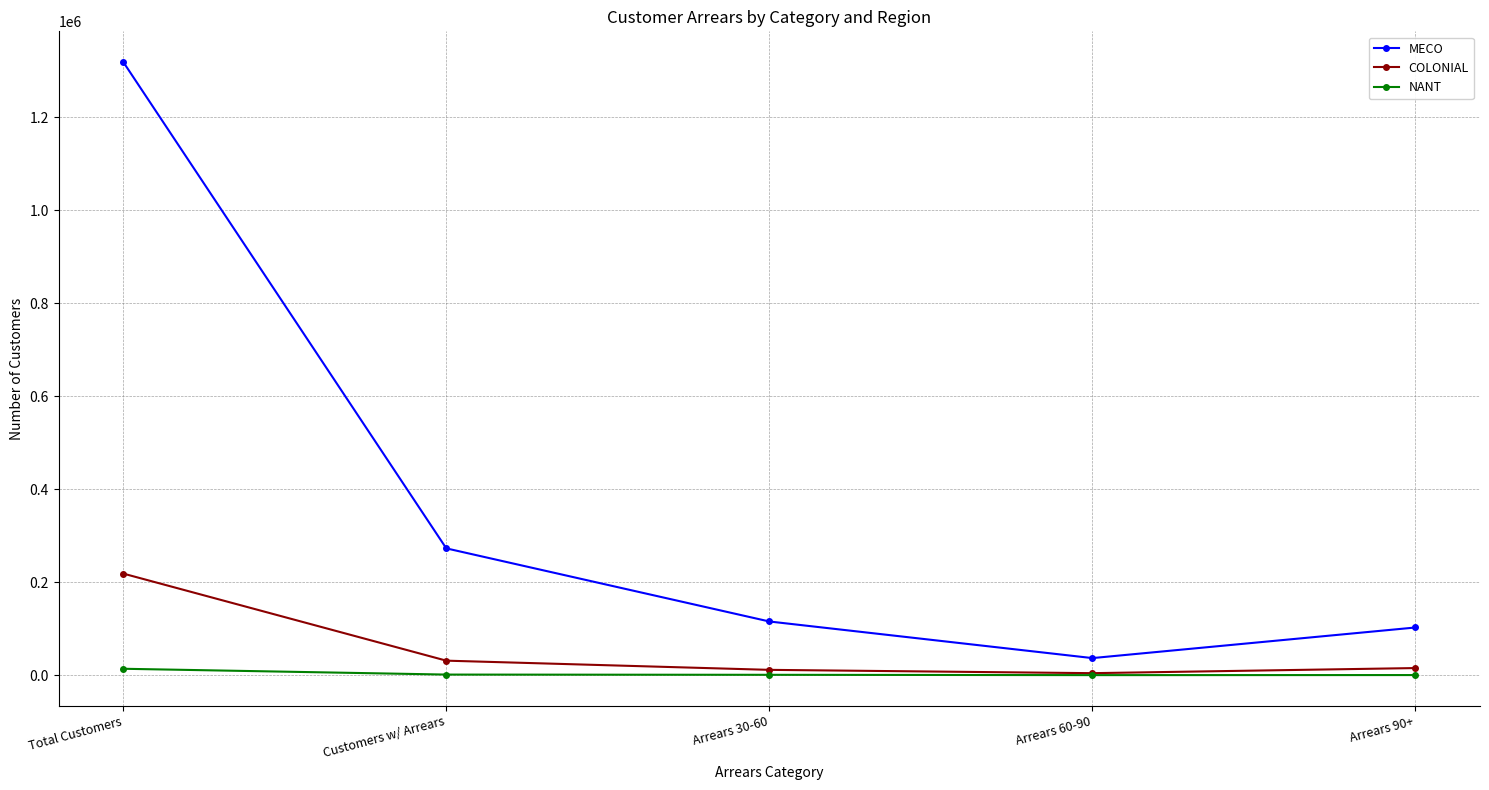

What is the label of the 4th point from the left?

Arrears 60-90